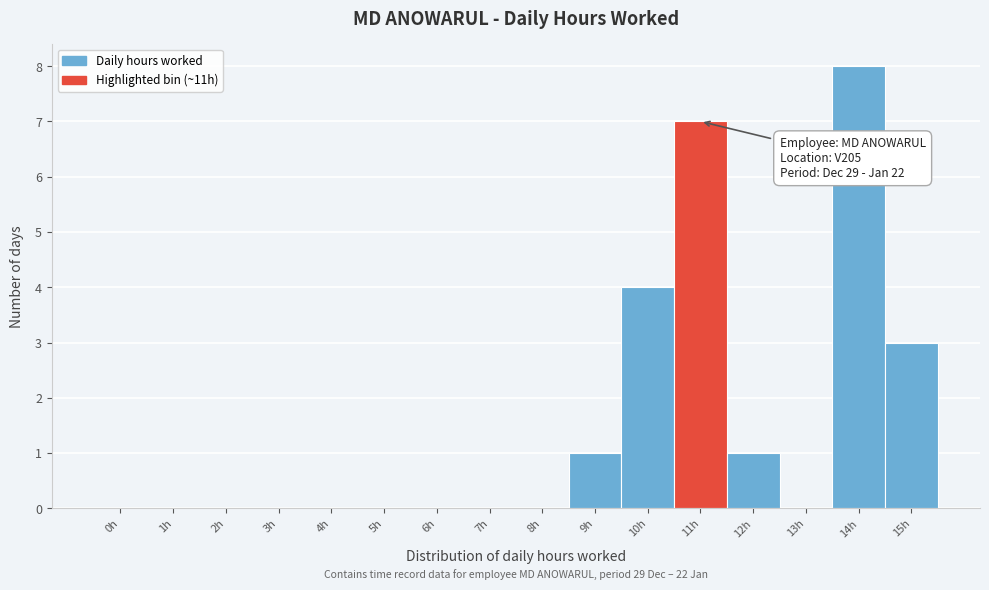

Reading left to right, what are all the values shown in this chart?

0h=0	1h=0	2h=0	3h=0	4h=0	5h=0	6h=0	7h=0	8h=0	9h=1	10h=4	11h=7	12h=1	13h=0	14h=8	15h=3